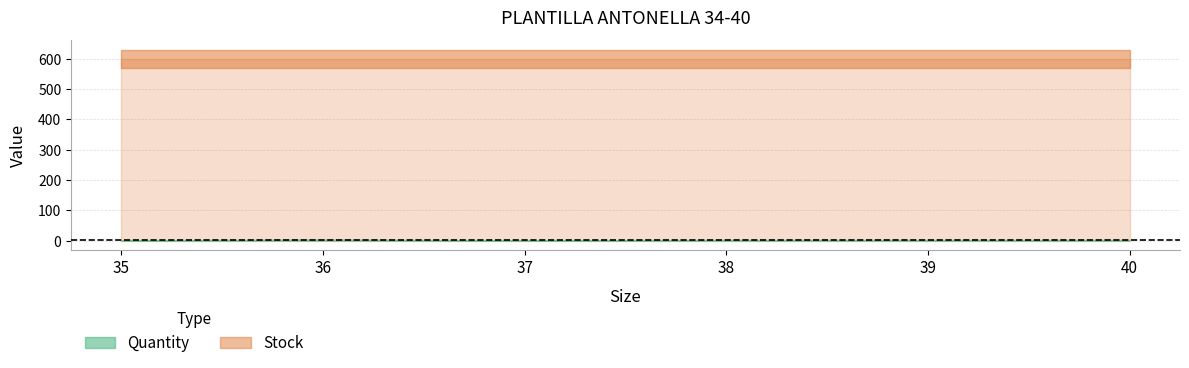

What is the approximate value of Quantity at 37?

1